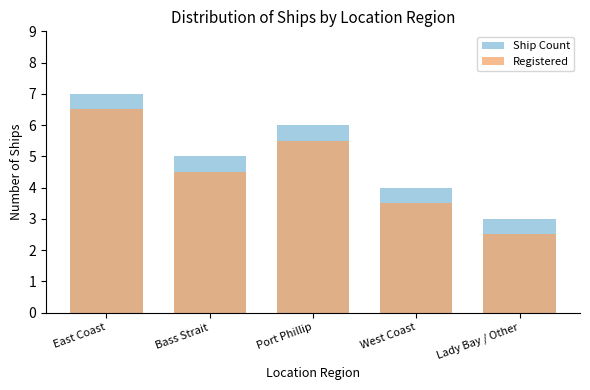

Rank the series at Bass Strait from lowest to highest value.

Registered, Ship Count